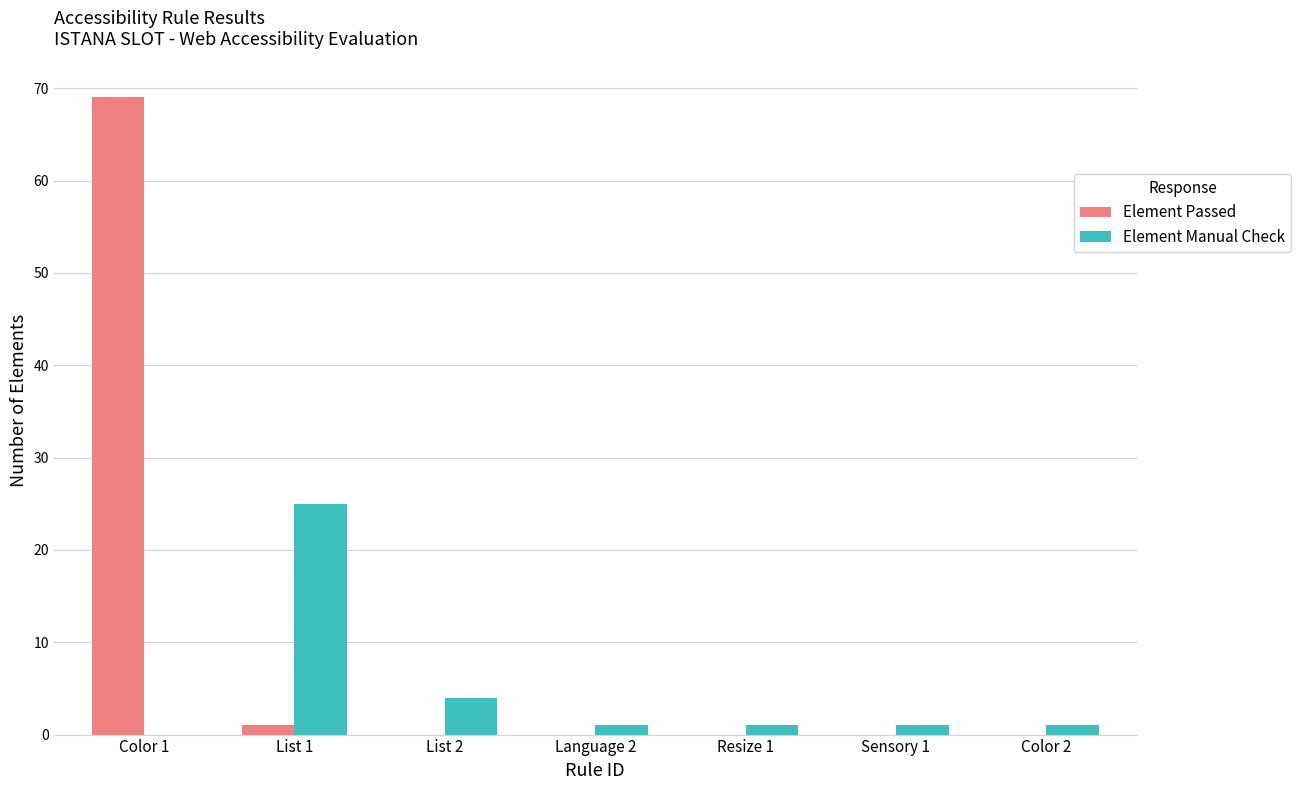

At which category is the sum across all series the highest?

Color 1